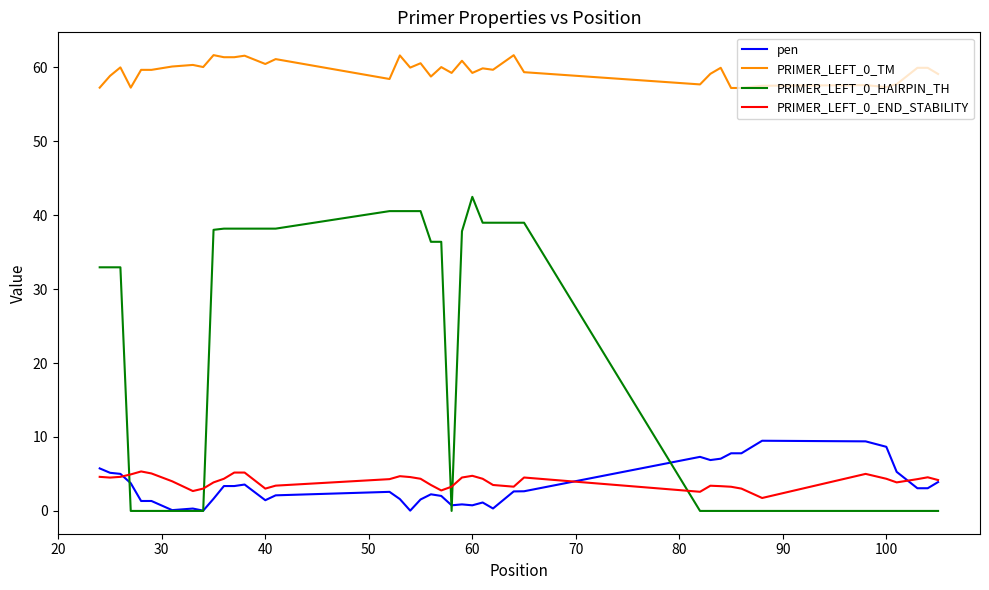

What is the maximum value shown in the chart?

61.6